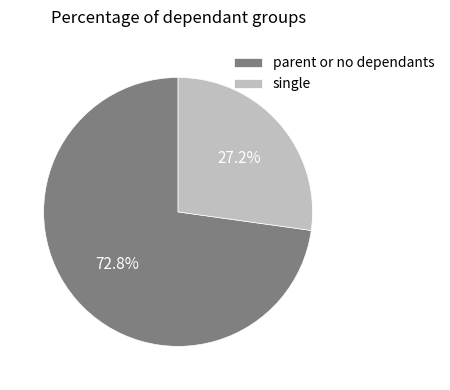

What is the majority slice?

parent or no dependants